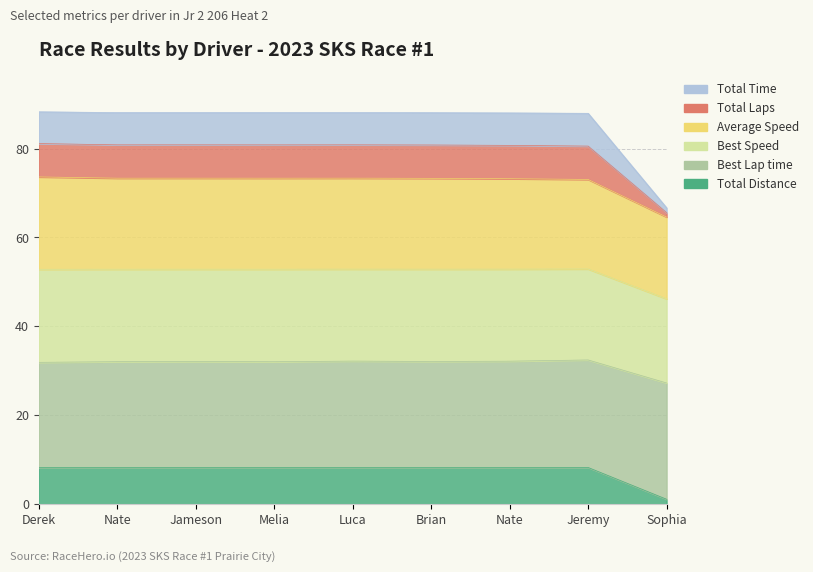

At which label does Total Time reach its peak?

Jeremy